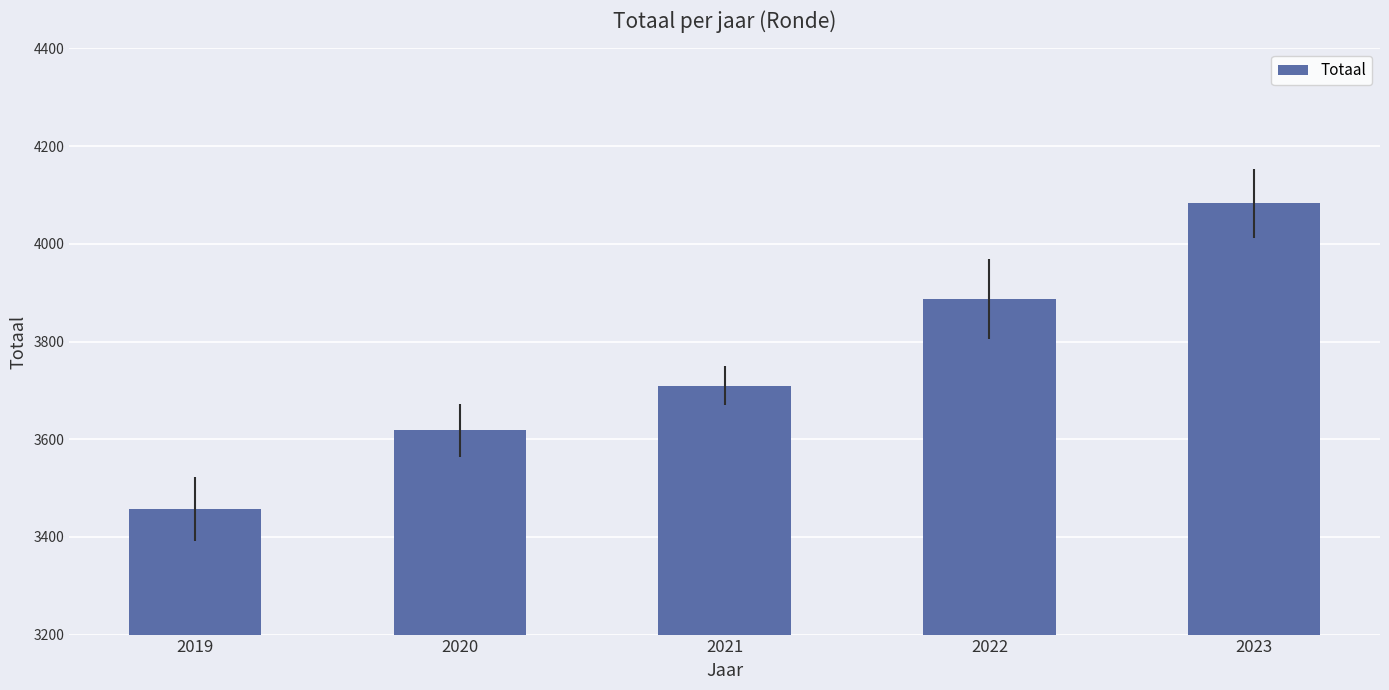

What is the difference between the second highest and minimum values?

430.3